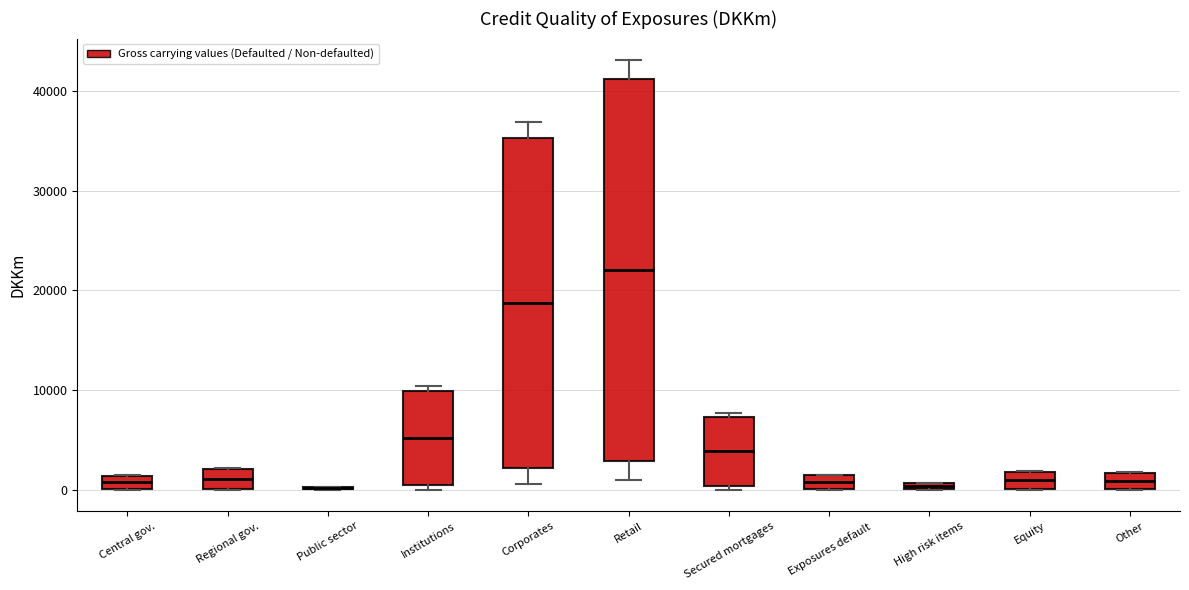

Which box is the tallest, from its lower edge to its upper edge?

Retail